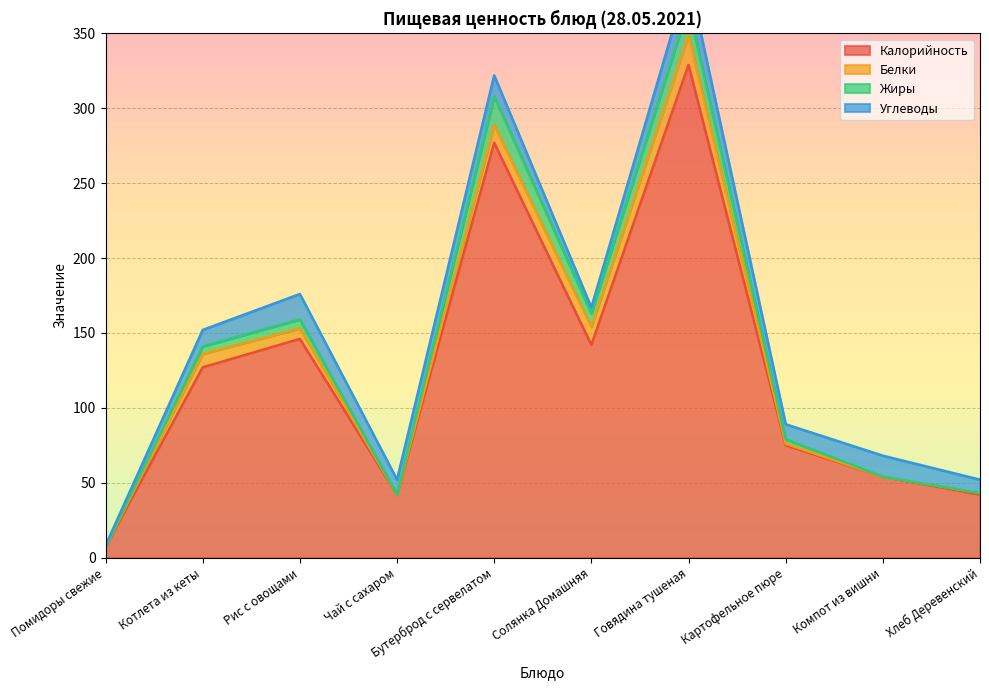

What is the spread (max minus min) of values at Солянка Домашняя?

21